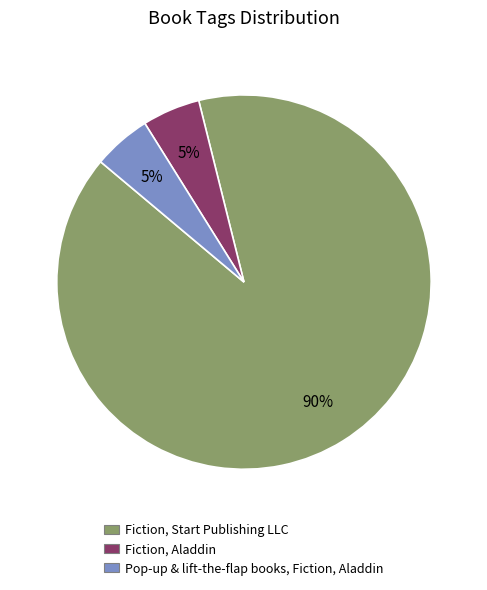

What is the ratio of the value at Pop-up & lift-the-flap books, Fiction, Aladdin to the value at Fiction, Aladdin?

1.0